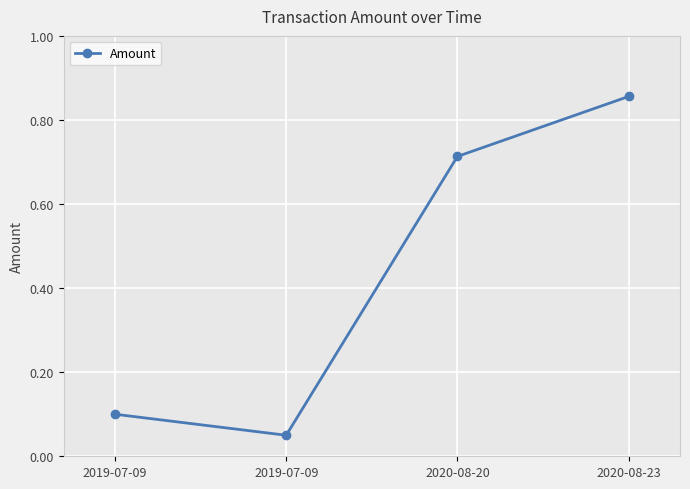

How many distinct data groups are displayed?

1